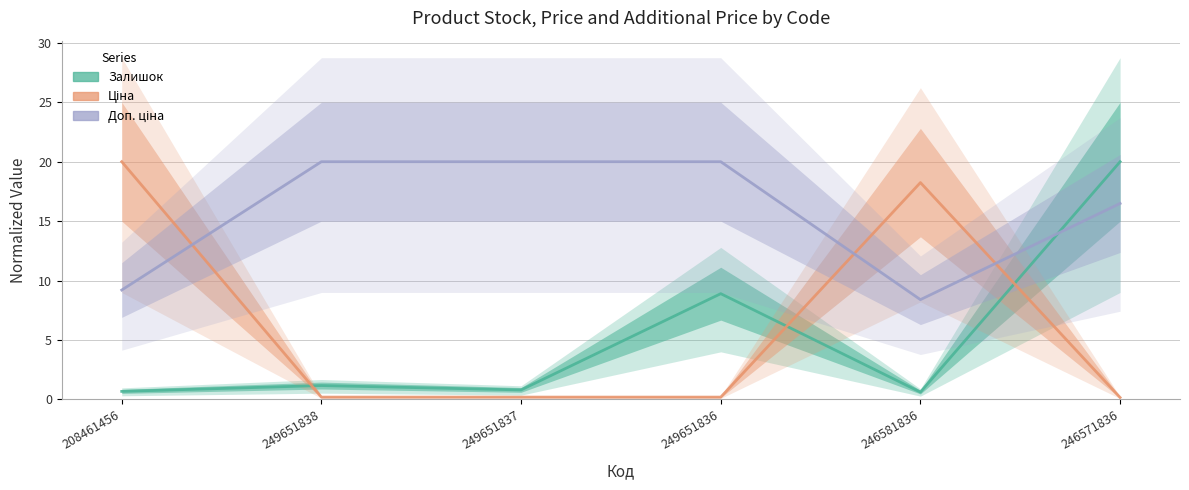

Rank the categories by Залишок value from lowest to highest.

246581836, 208461456, 249651837, 249651838, 249651836, 246571836